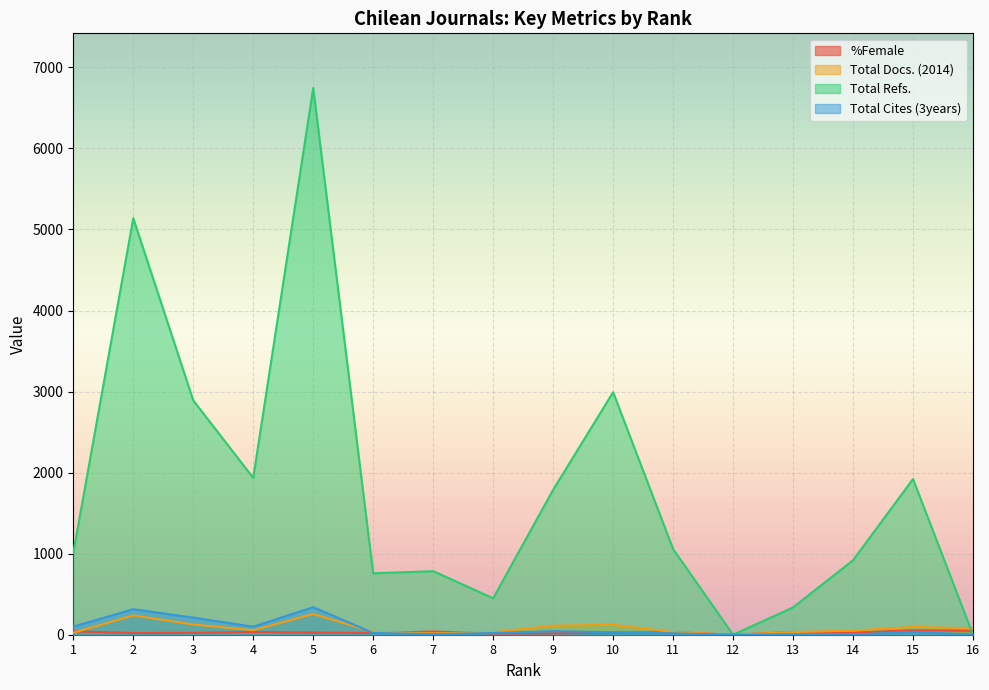

Which category has the lowest value in the Total Docs. (2014) series?

12